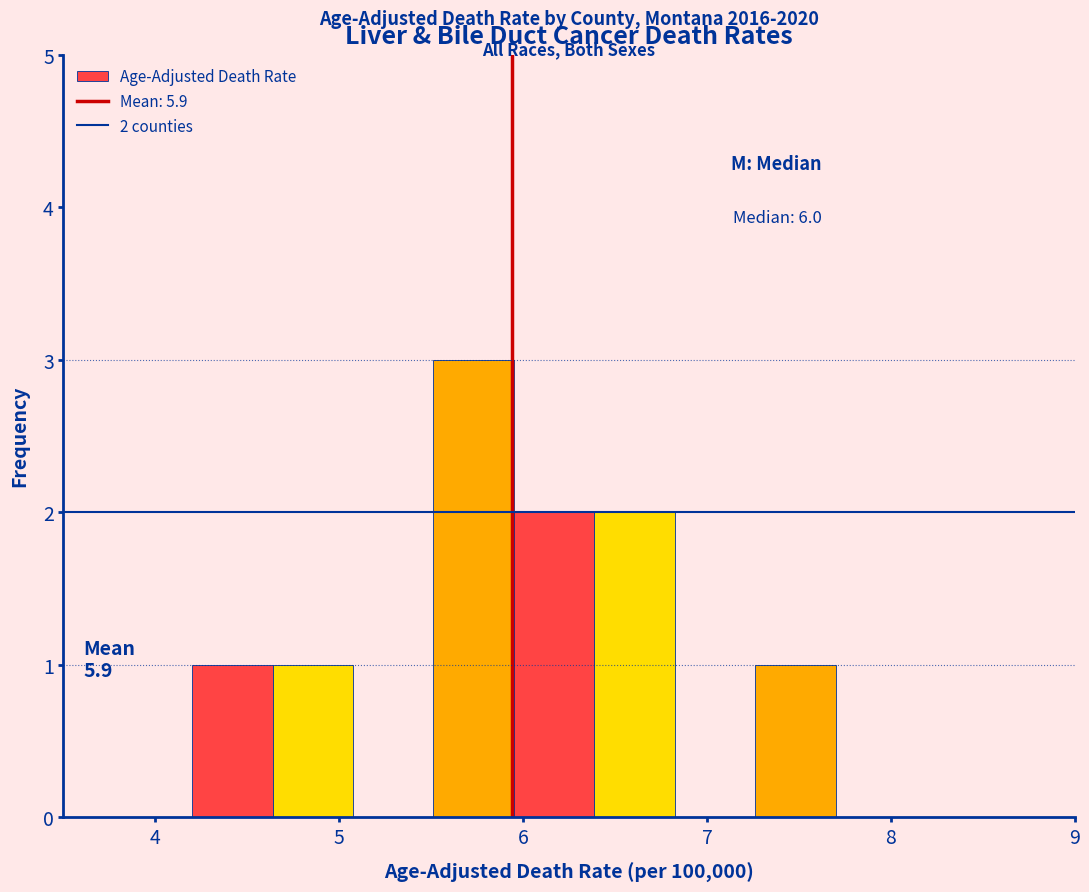

Over which range of the x-axis is the bar tallest?

5.5 to 6.0